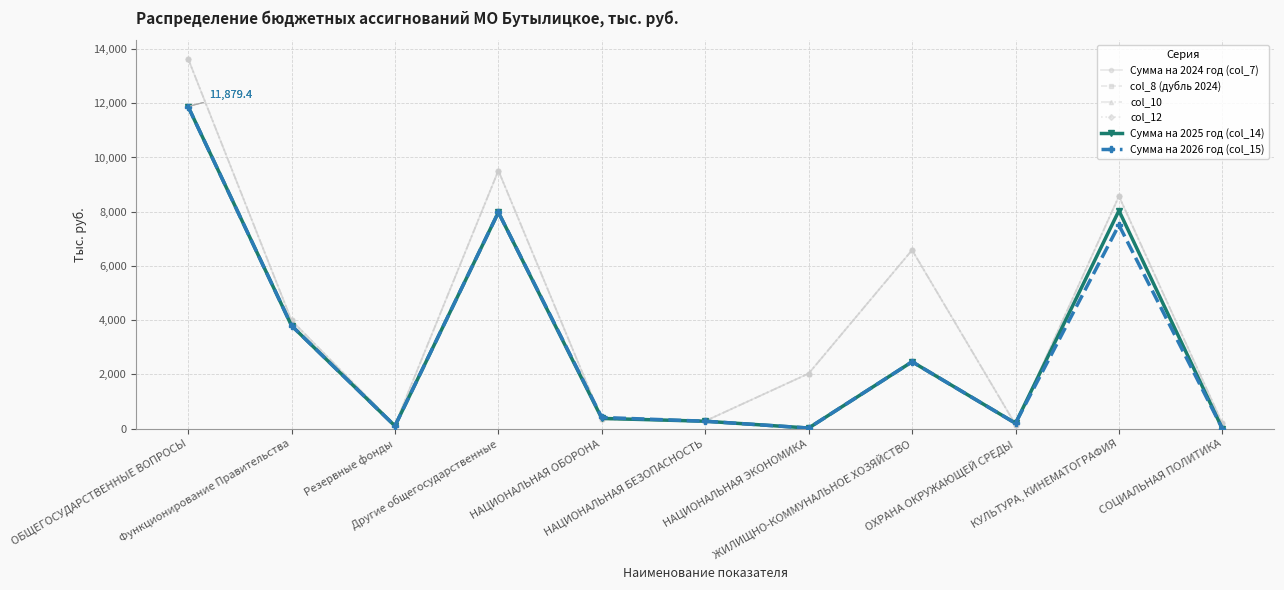

List the series in order of their peak value, lowest first.

Сумма на 2025 год (col_14), Сумма на 2026 год (col_15), Сумма на 2024 год (col_7), col_8 (дубль 2024), col_10, col_12